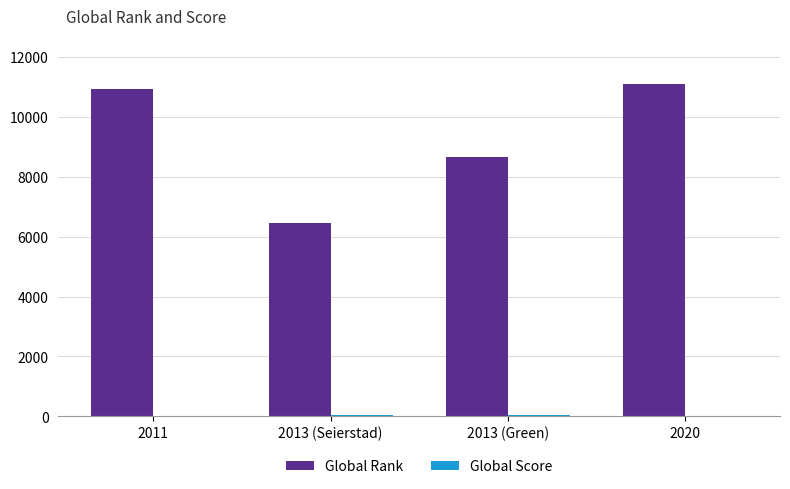

Which label corresponds to the largest value in the chart?

2020